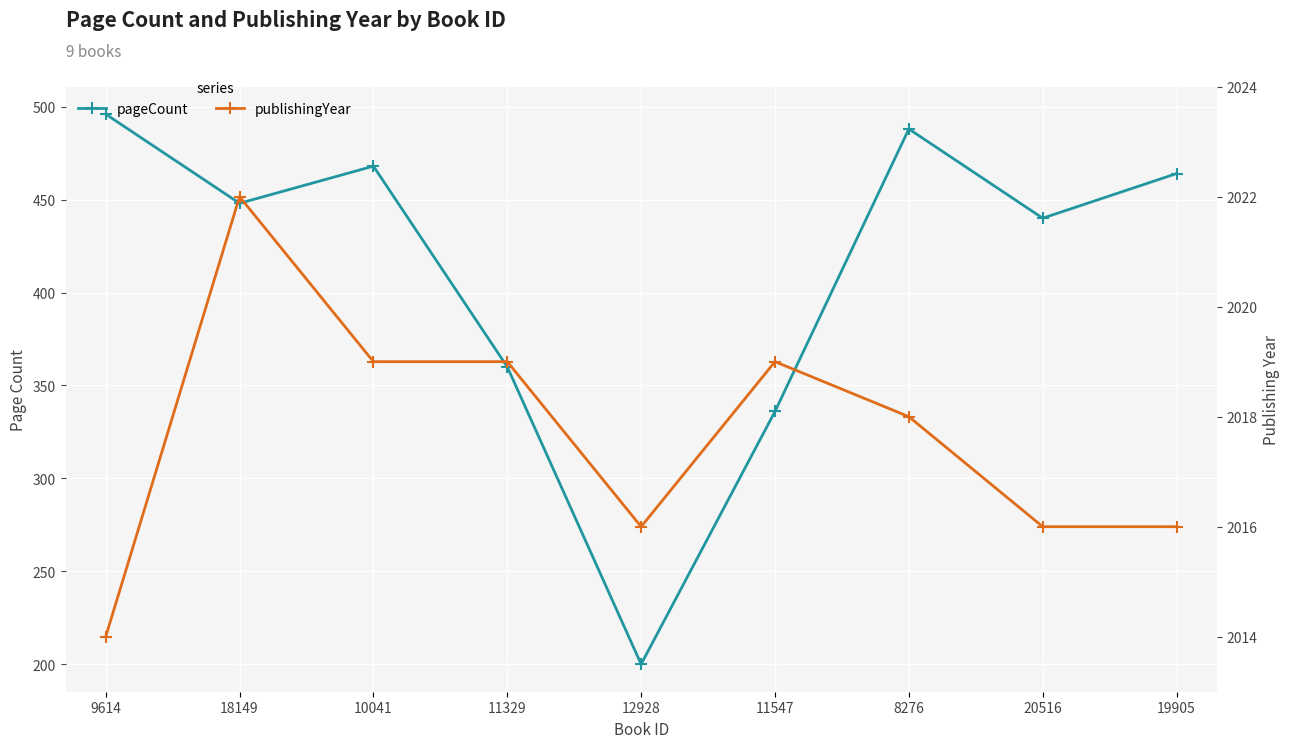

Count the publishingYear values in the range 2016 to 2019.

7